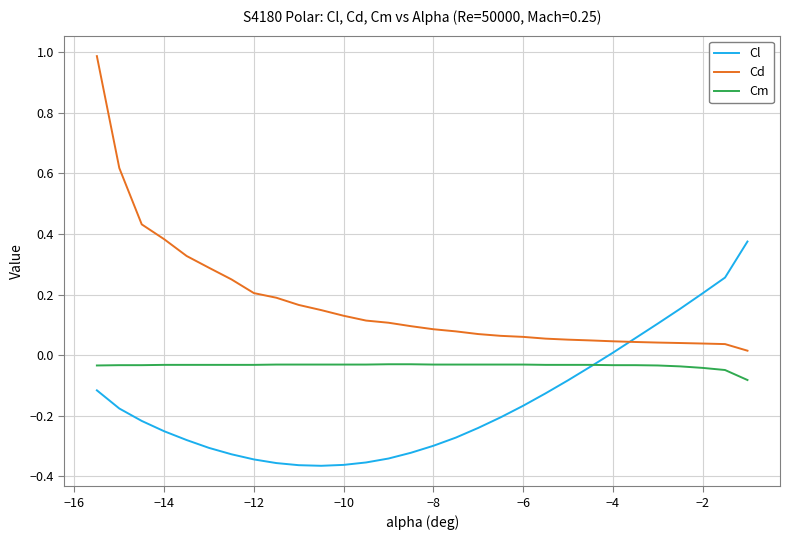

What is the maximum value for Cd?

1.0